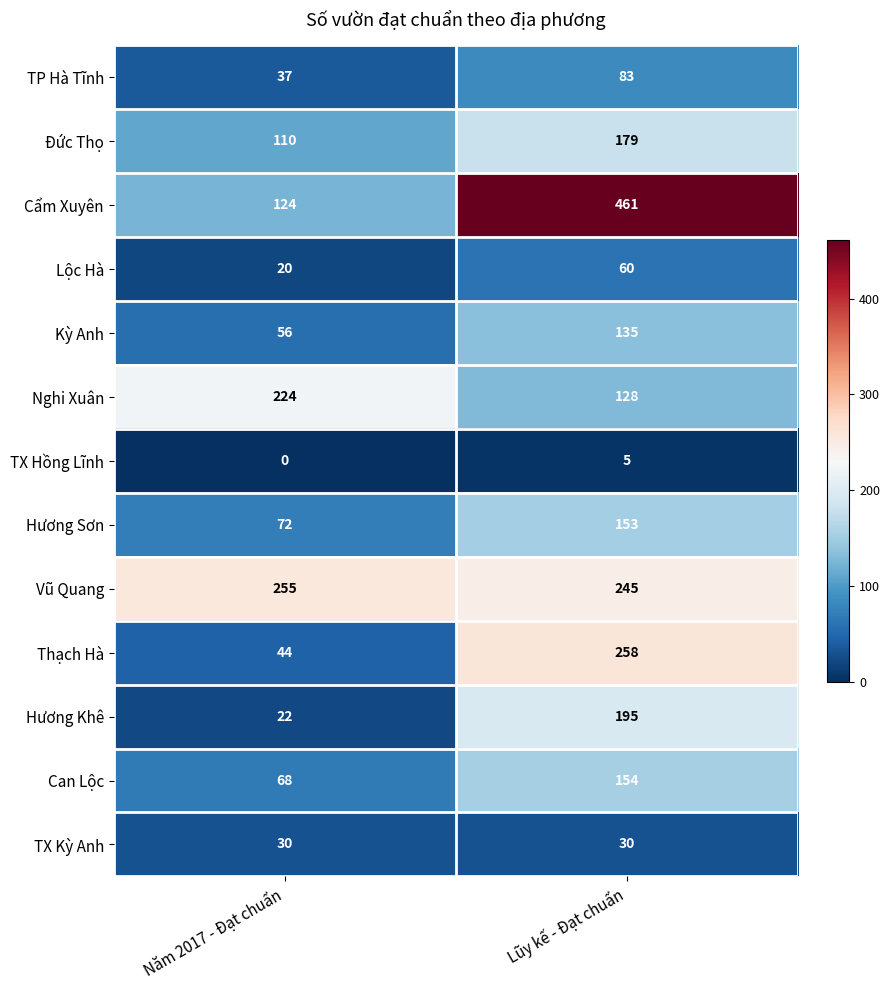

The value of Thạch Hà at Năm 2017 - Đạt chuẩn is 44. True or false?

True